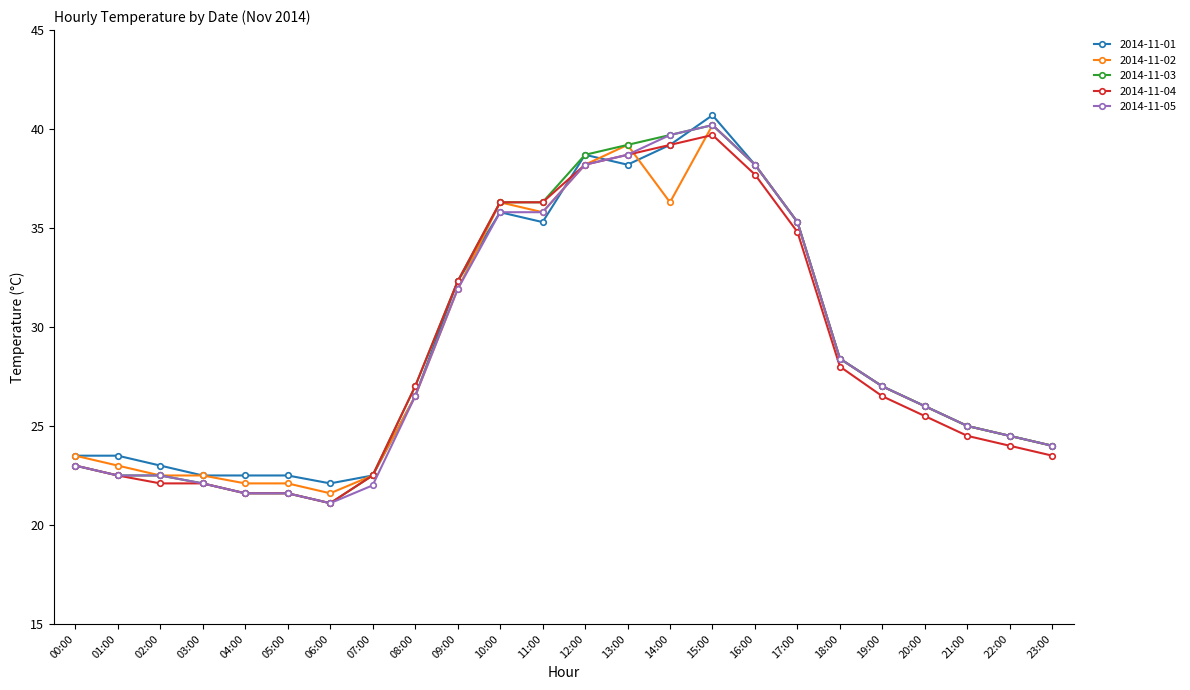

True or false: 2014-11-02 has more than 1 interior local peaks.

True